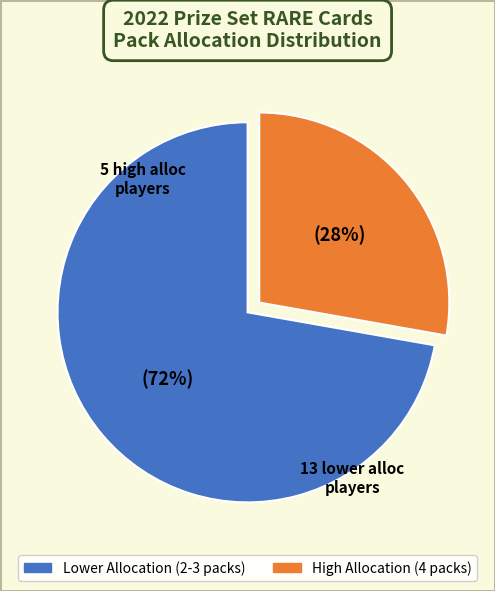

Count the number of slices in the pie.

2